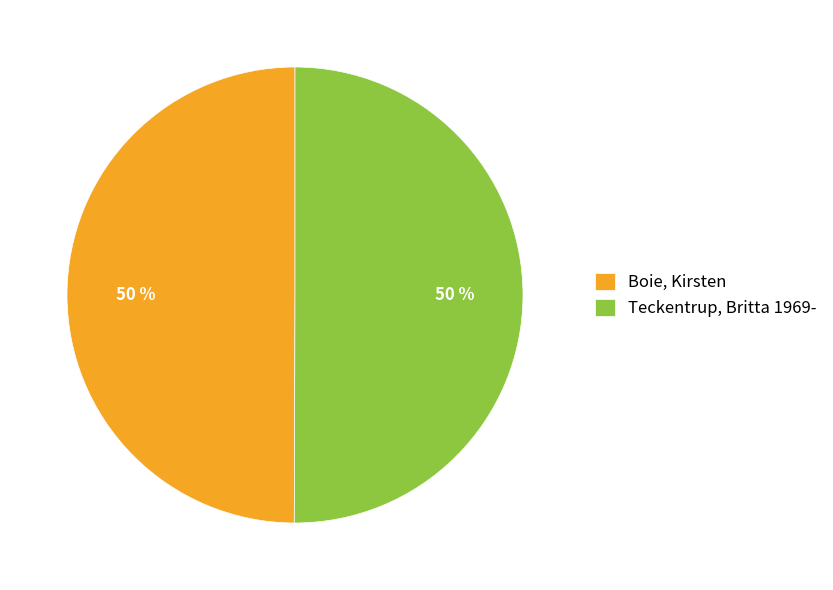

To the nearest percent, what portion does Teckentrup, Britta 1969- represent?

50%